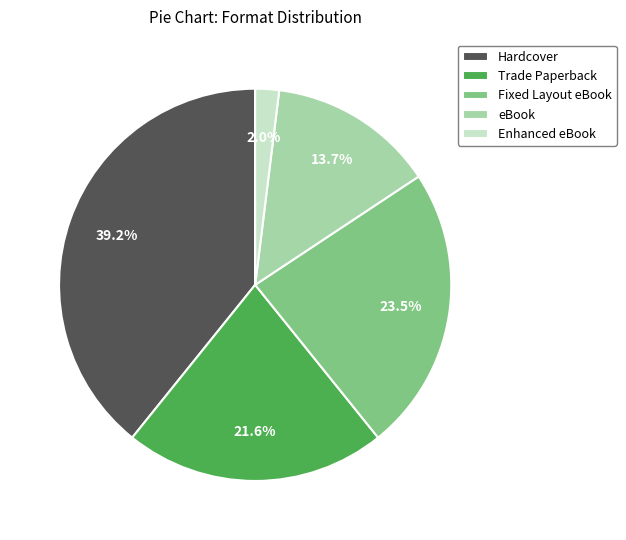

Between Fixed Layout eBook and Enhanced eBook, which is larger?

Fixed Layout eBook